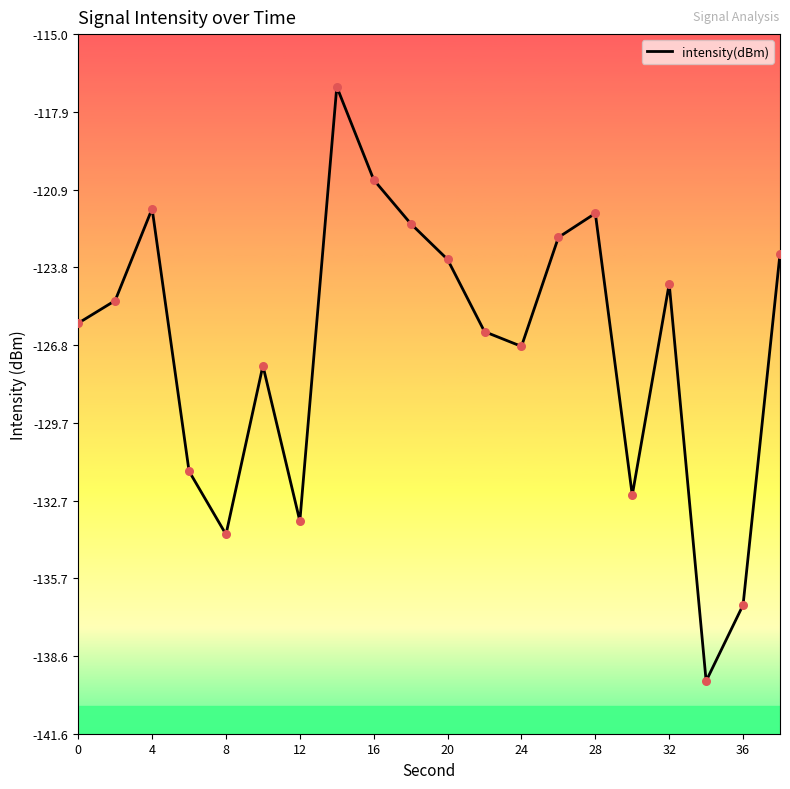

What is the maximum value shown in the chart?

-117.0